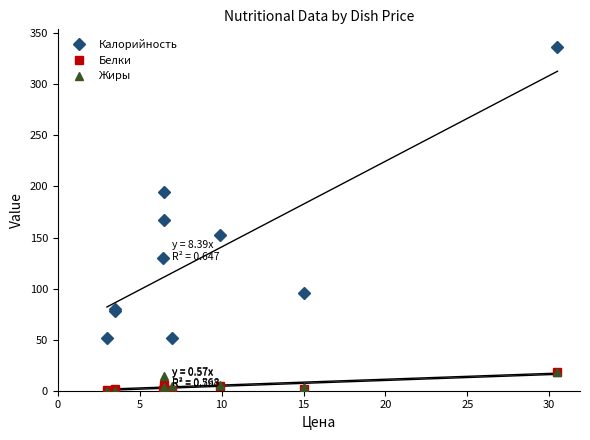

True or false: Белки and Калорийность cross at least once.

False